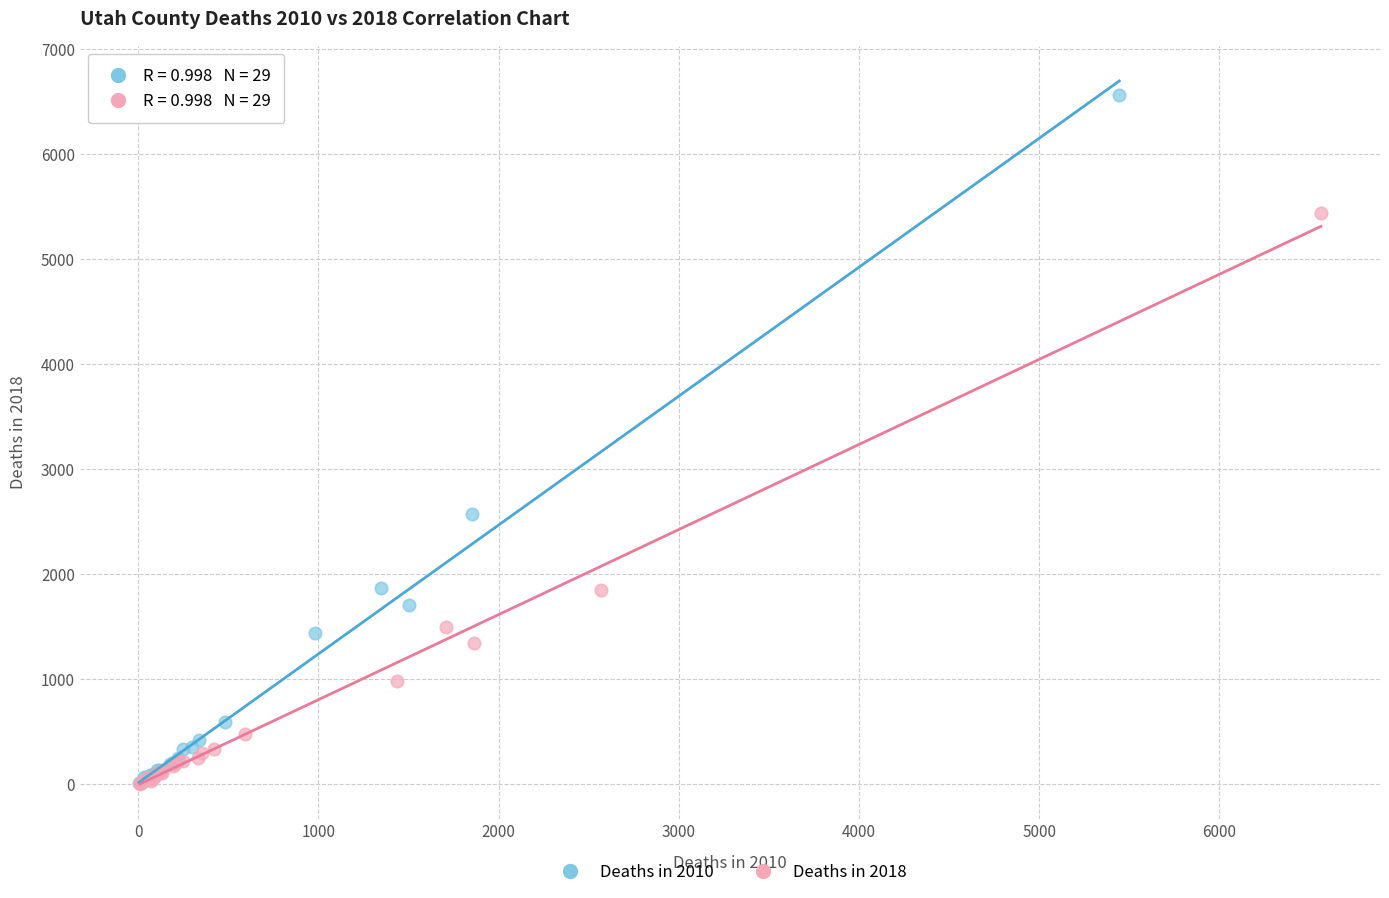

Which series has the largest Y range (max minus min)?

Deaths in 2010